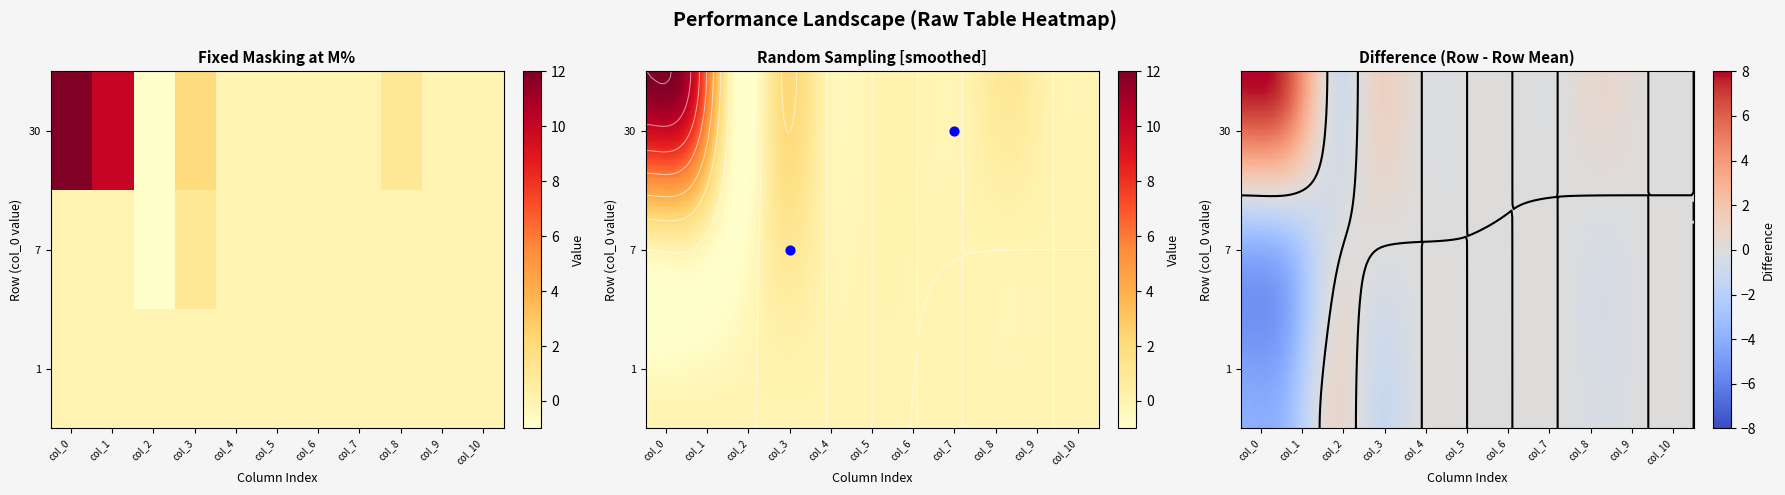

What is the smallest value displayed?

-1